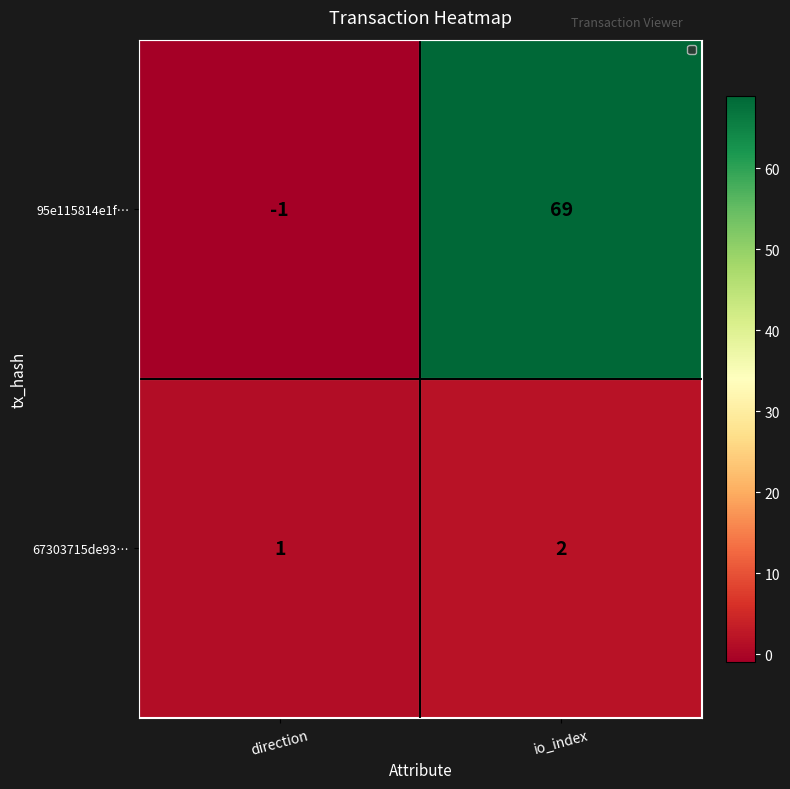

Count the number of categories in the chart.

2